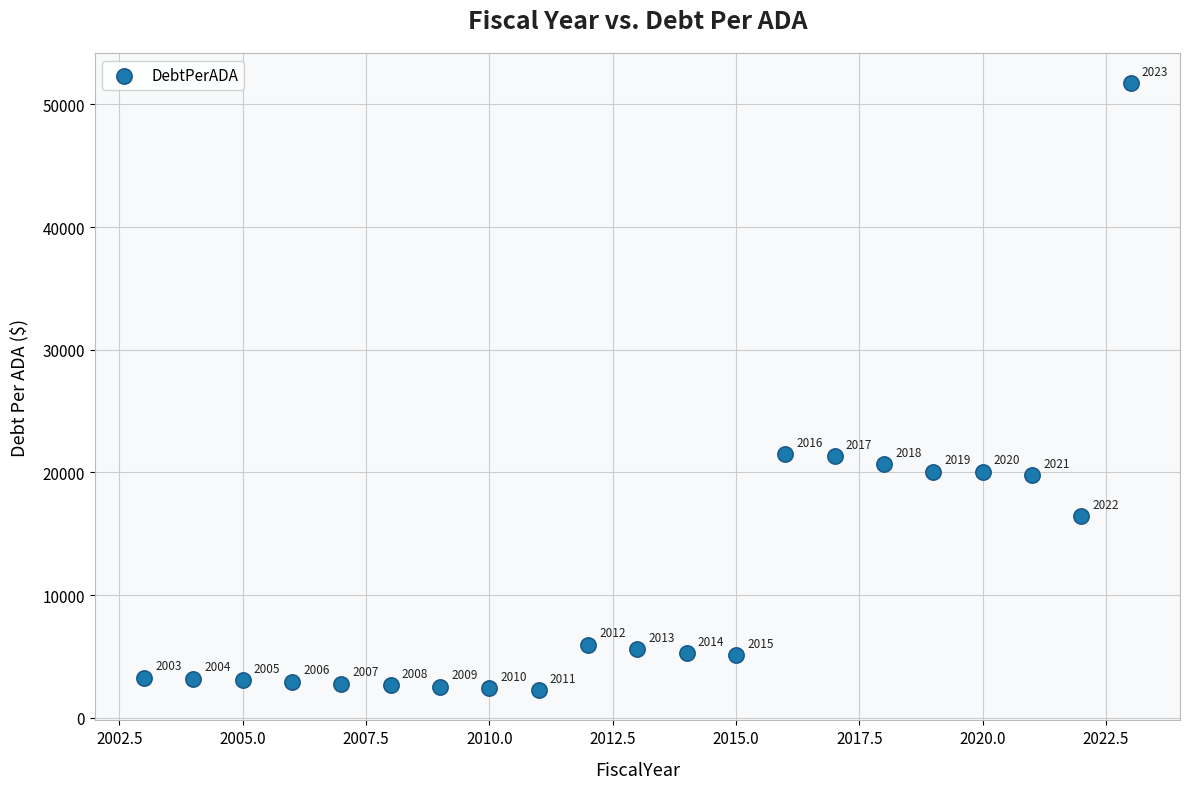

What is the range of Y values (max minus min)?

49456.8